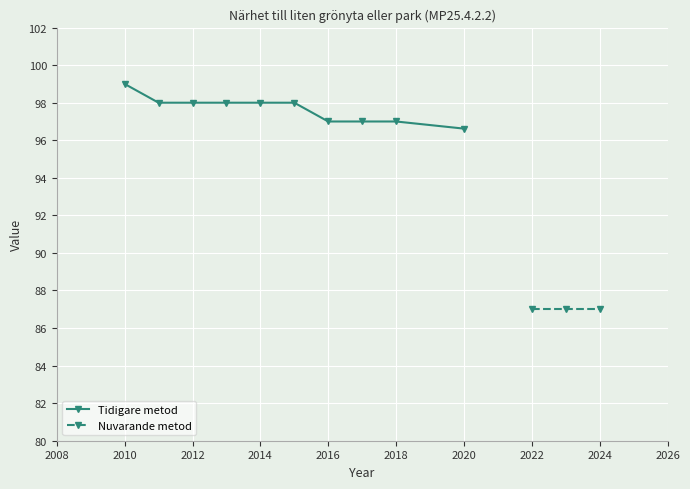

What is the highest value of the Tidigare metod series?

99.0